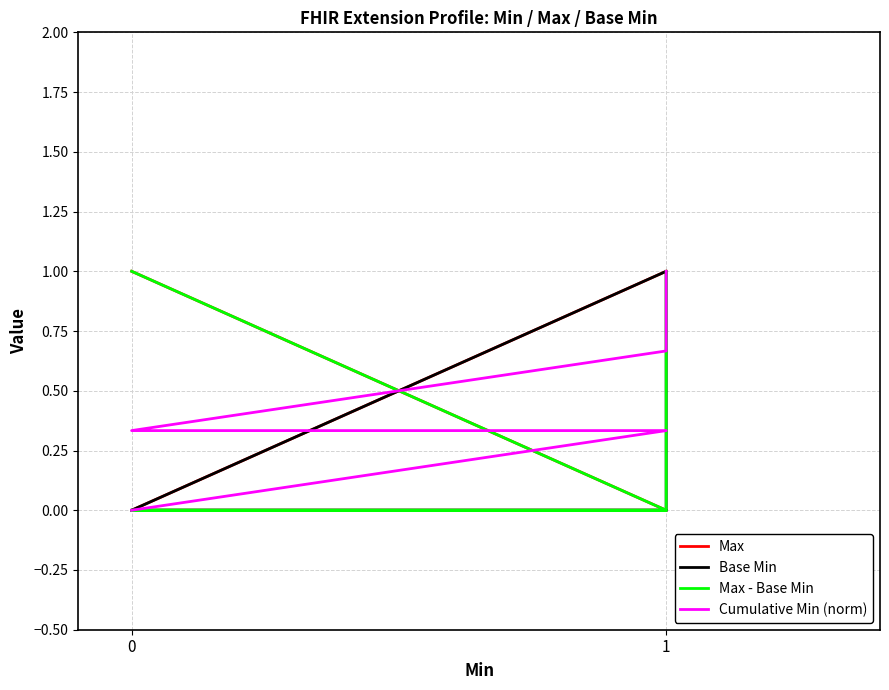

How many values in the Cumulative Min (norm) series exceed 0?

4